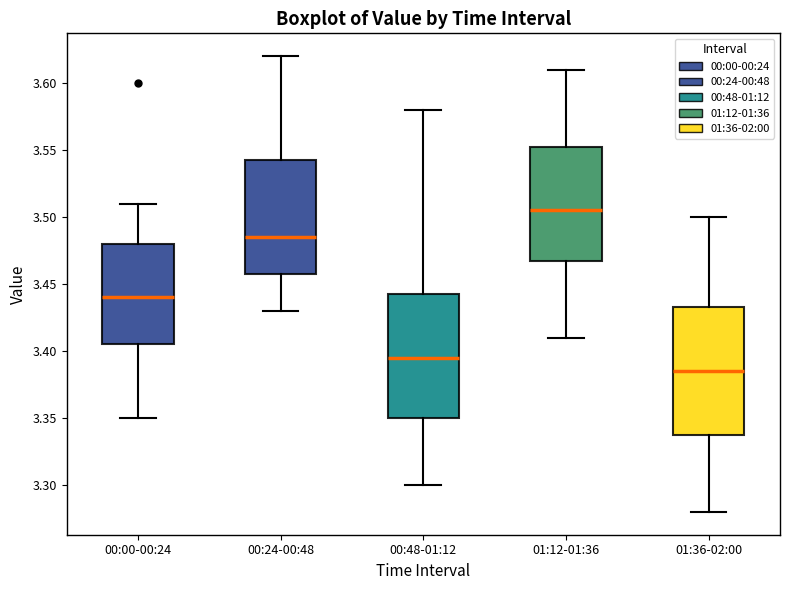

Reading left to right, read every box against the y-axis: the position of its median line, the range the box covers, and the ends of its whiskers. The values are not printed on the chart, so give them approximately, as read against the axis.

00:00-00:24: median 3.440, box 3.405 to 3.480, whiskers 3.350 to 3.510
00:24-00:48: median 3.485, box 3.460 to 3.545, whiskers 3.430 to 3.620
00:48-01:12: median 3.395, box 3.350 to 3.445, whiskers 3.300 to 3.580
01:12-01:36: median 3.505, box 3.470 to 3.555, whiskers 3.410 to 3.610
01:36-02:00: median 3.385, box 3.340 to 3.435, whiskers 3.280 to 3.500